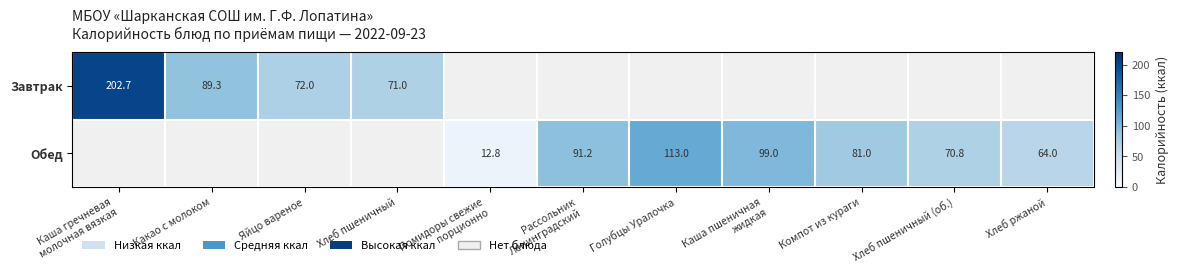

The value of Обед at Хлеб пшеничный (об.) is 124.8. True or false?

False